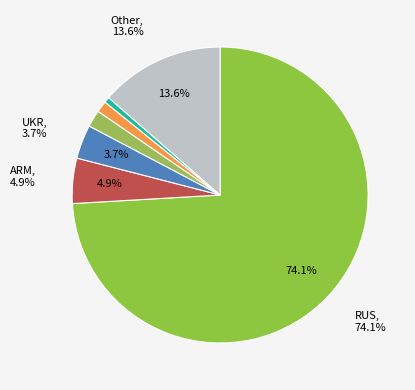

True or false: KGZ accounts for 1% of the total.

True